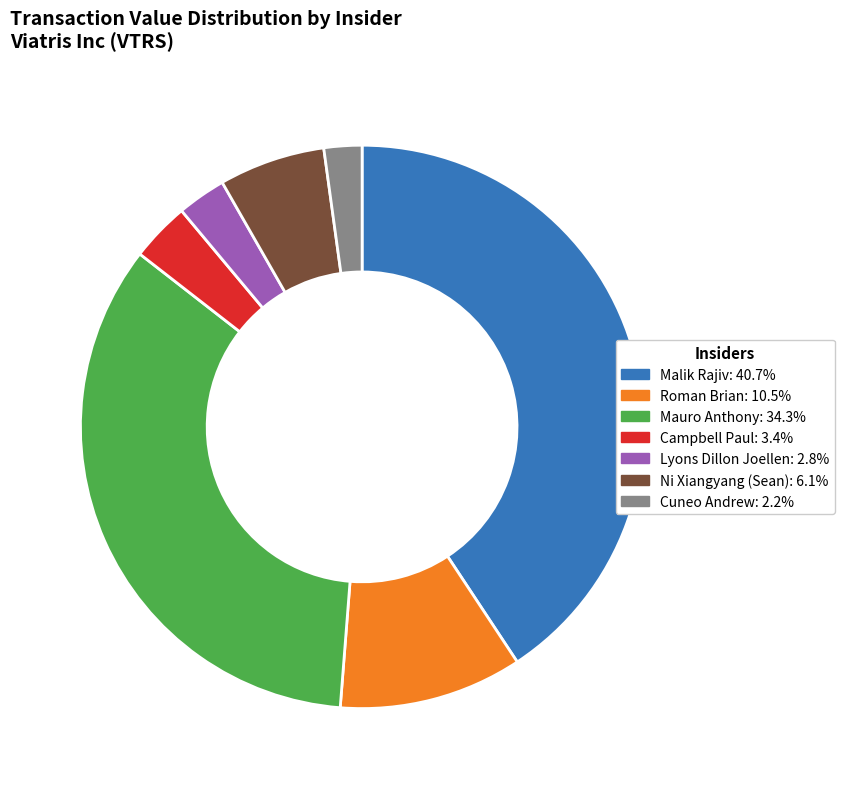

Combined, do Ni Xiangyang (Sean): 6.1% and Cuneo Andrew: 2.2% account for over 50%?

No